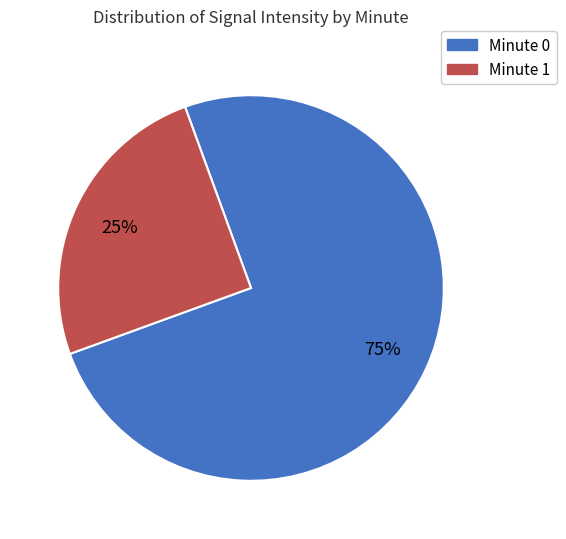

To the nearest percent, what is the difference between the largest and smallest slice percentages?

50%